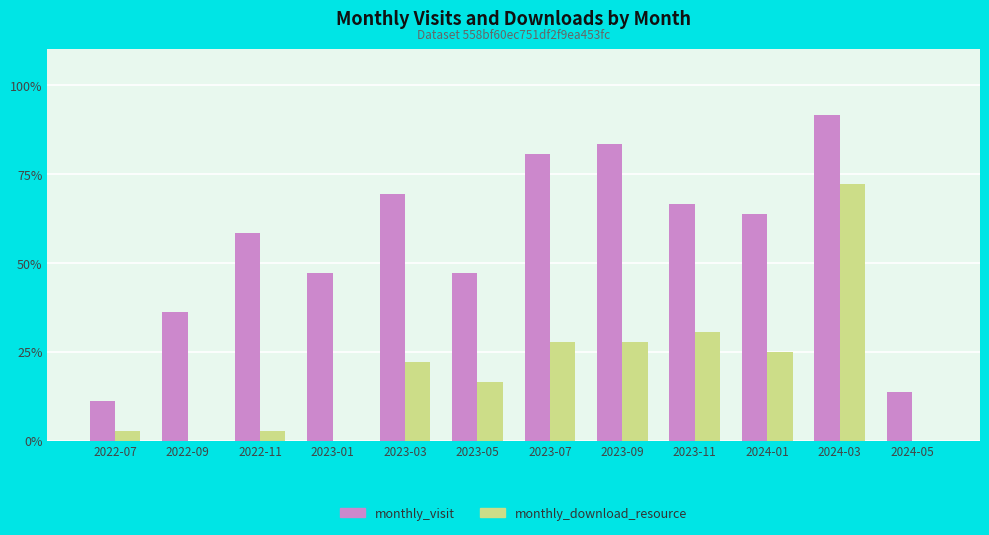

Is the value of monthly_download_resource at 2024-01 greater than the value of monthly_visit at 2022-09?

No